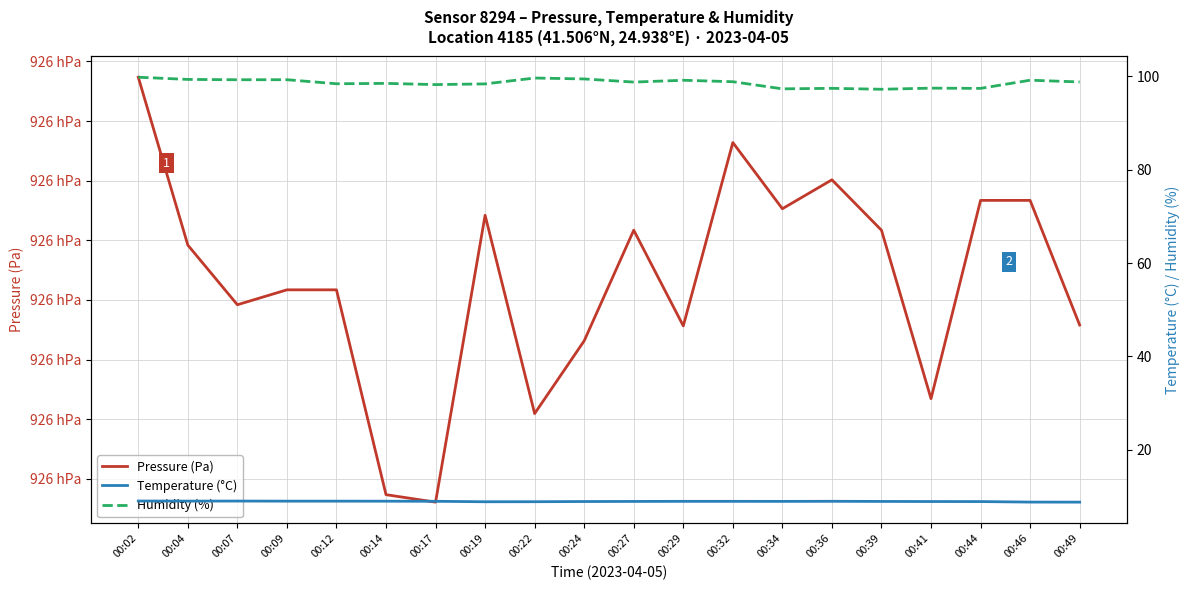

What is the value of the Temperature (°C) point at the 18th from the left?

8.9